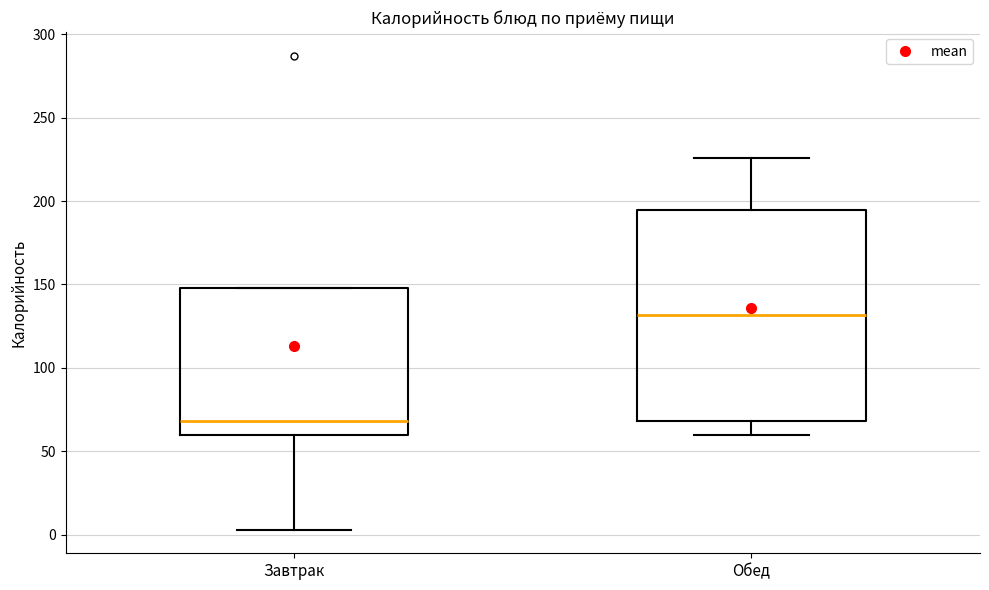

Where is the lower edge of the box for Завтрак on the y-axis? The values are not printed on the chart, so give them approximately, as read against the axis.

60